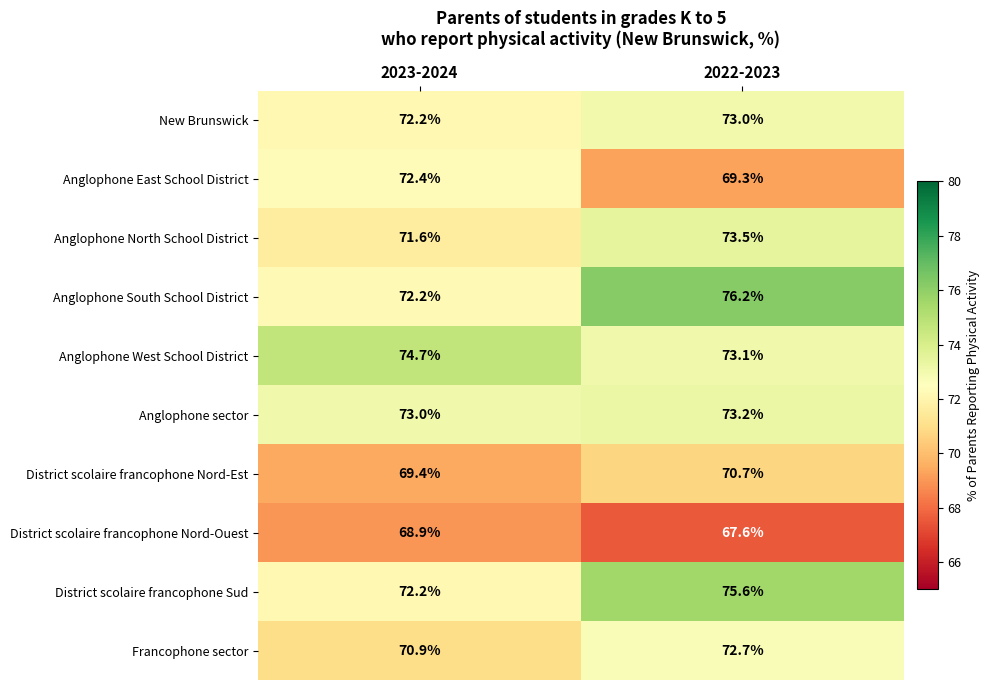

Reading right to left, what are all the values shown in this chart?

New Brunswick: 73.0	72.2
Anglophone East School District: 69.3	72.4
Anglophone North School District: 73.5	71.6
Anglophone South School District: 76.2	72.2
Anglophone West School District: 73.1	74.7
Anglophone sector: 73.2	73.0
District scolaire francophone Nord-Est: 70.7	69.4
District scolaire francophone Nord-Ouest: 67.6	68.9
District scolaire francophone Sud: 75.6	72.2
Francophone sector: 72.7	70.9